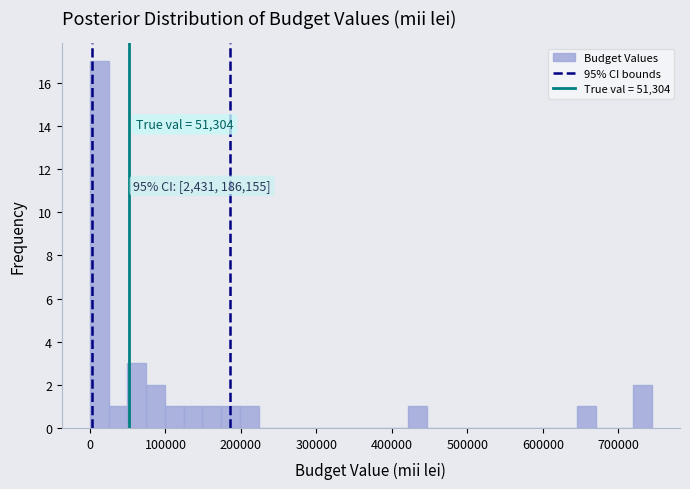

Read against the x-axis, roughly where is the centre of the tallest bar?

10000